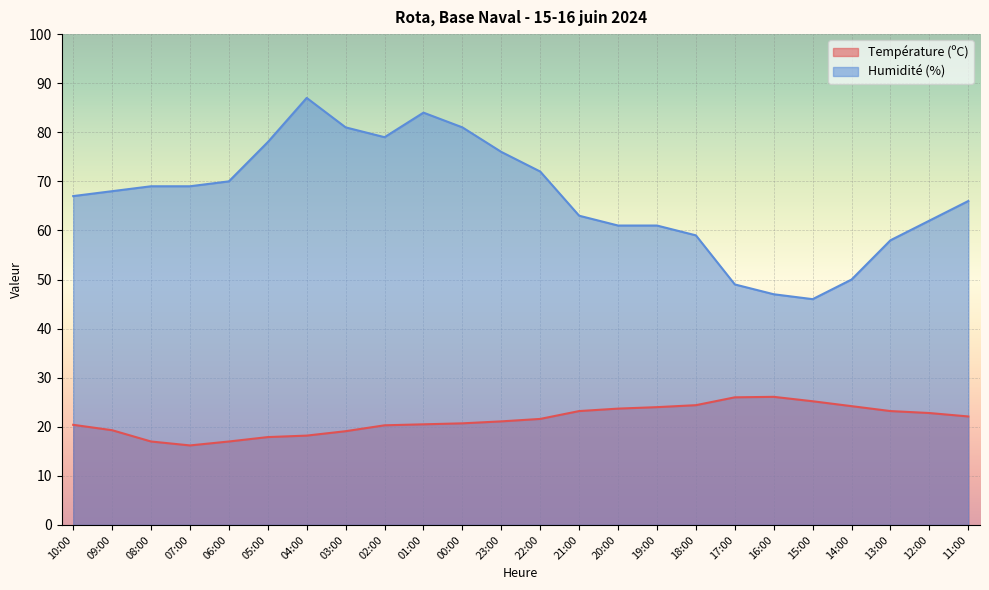

At which label does Température (ºC) first exceed 21?

23:00